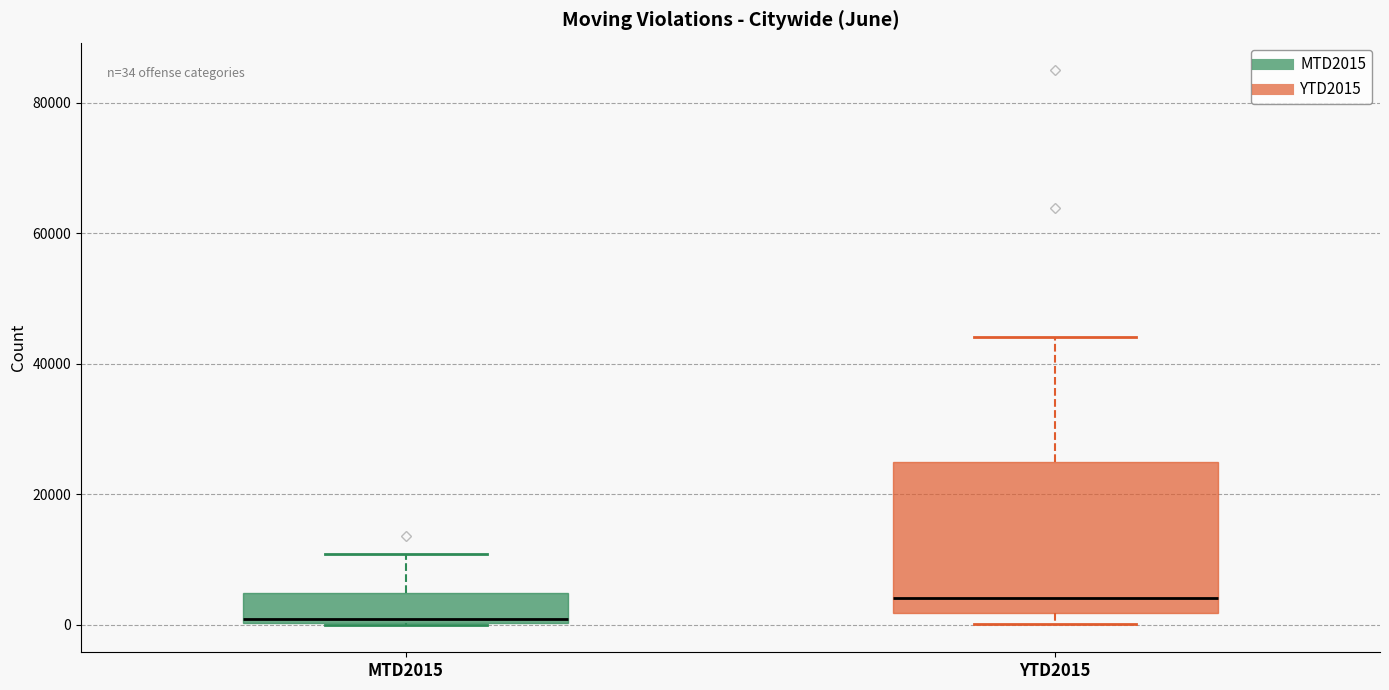

Which box is the tallest, from its lower edge to its upper edge?

YTD2015